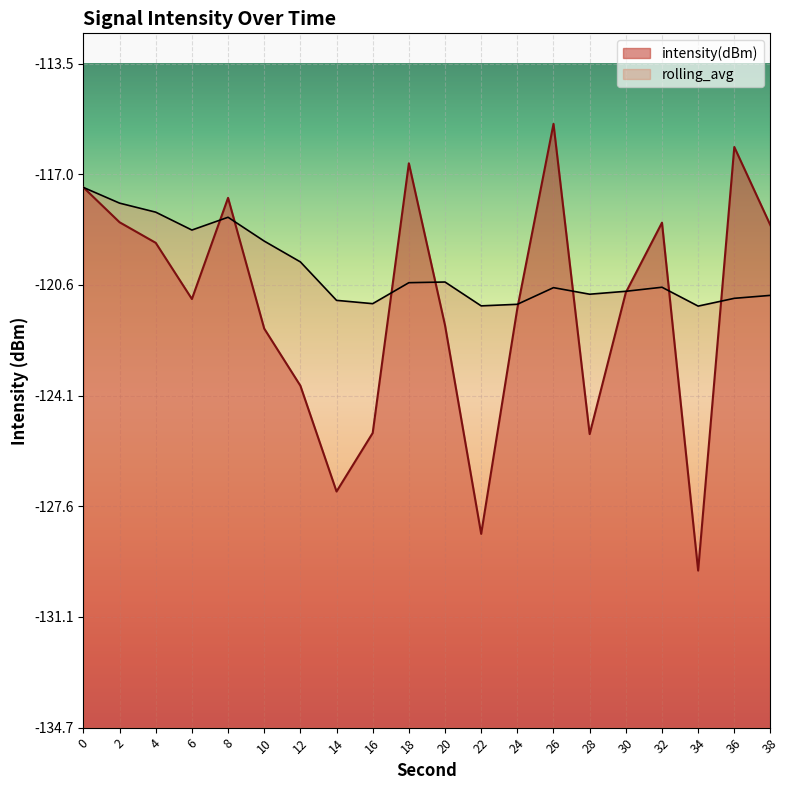

What is the value of the rolling_avg point at the 6th from the left?

-119.2